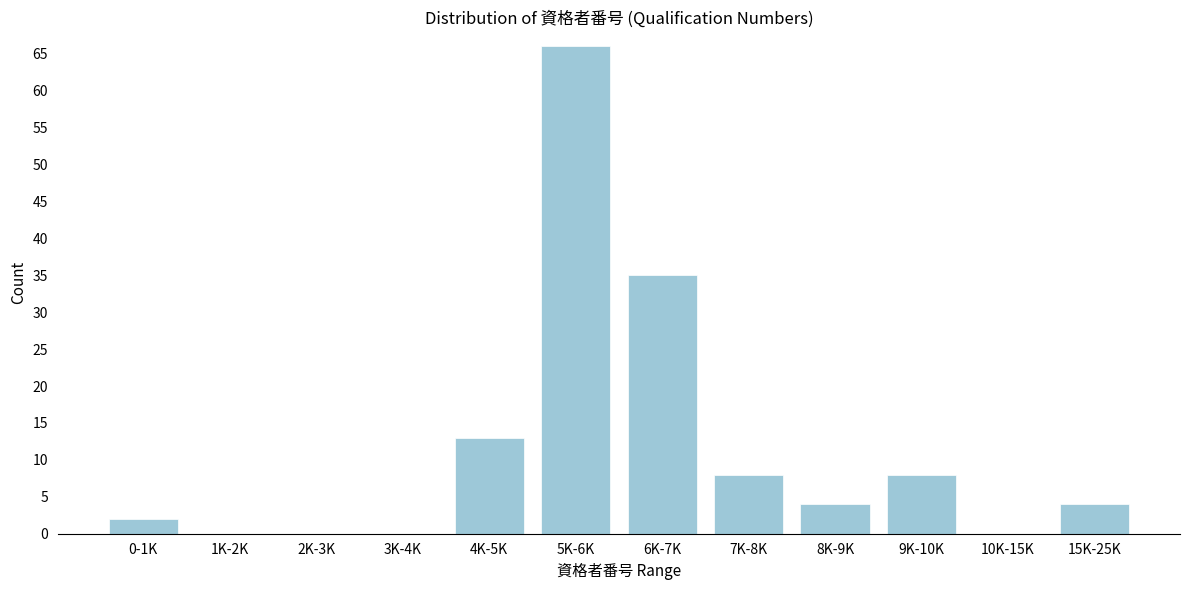

Reading left to right, what are all the values shown in this chart?

0-1K=2	1K-2K=0	2K-3K=0	3K-4K=0	4K-5K=13	5K-6K=66	6K-7K=35	7K-8K=8	8K-9K=4	9K-10K=8	10K-15K=0	15K-25K=4